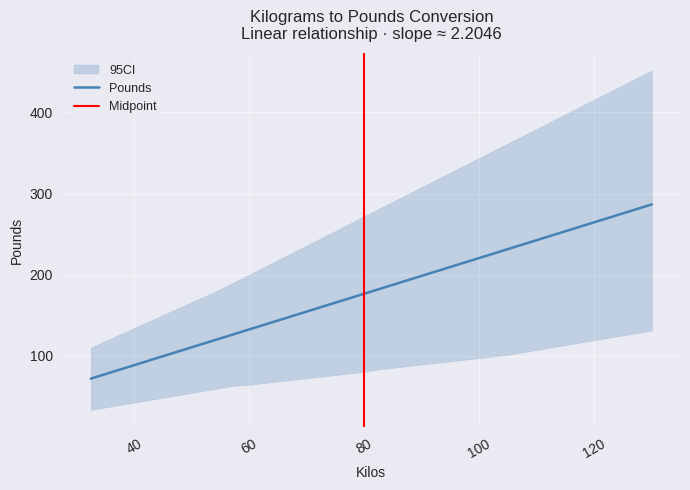

Count the number of values greater than 181.

20